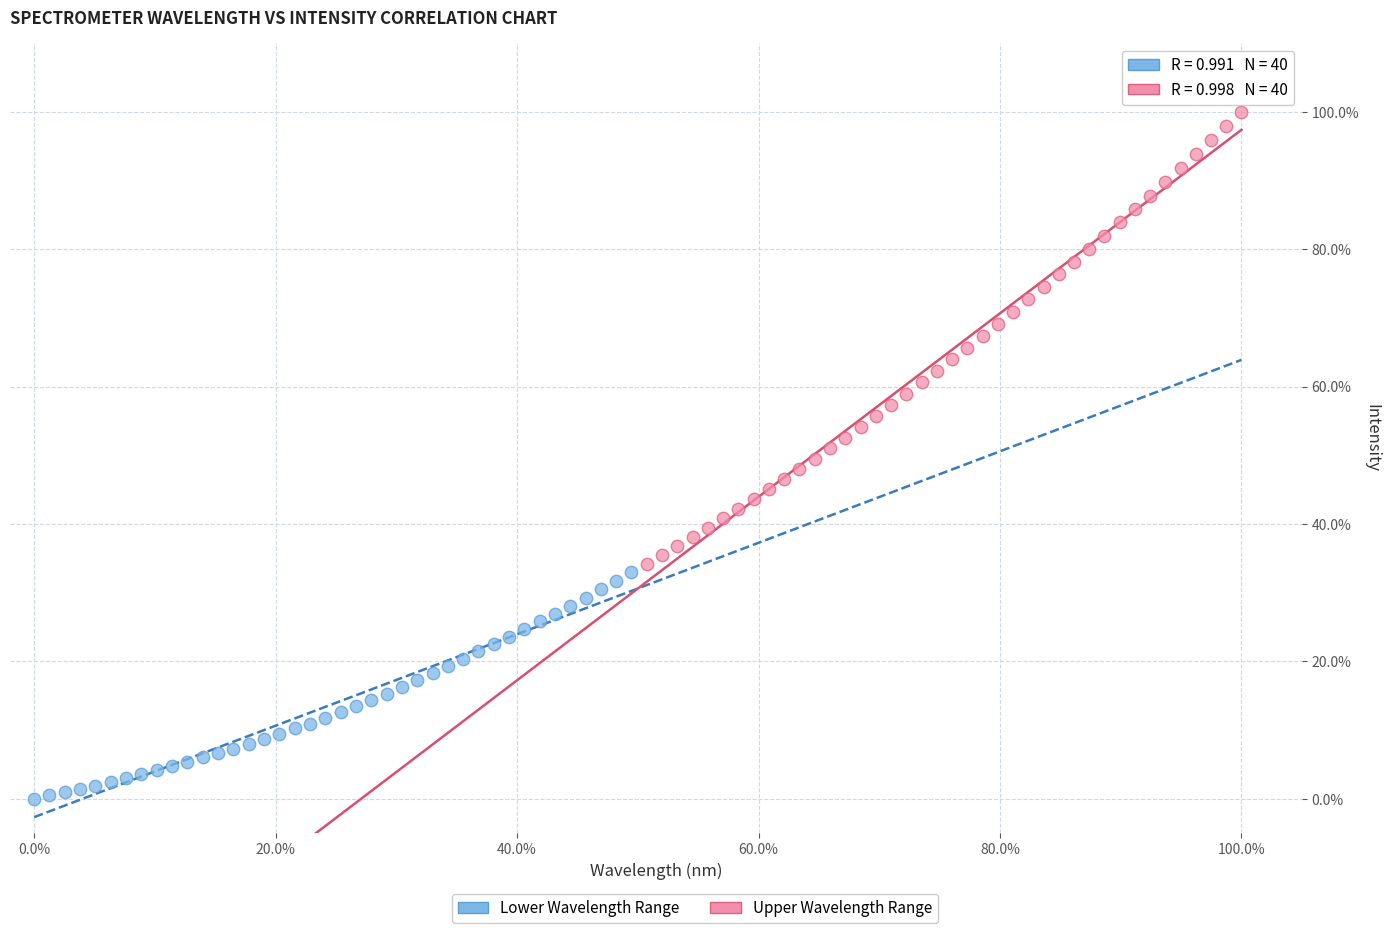

Which series has the widest spread of Y values?

Upper Wavelength Range